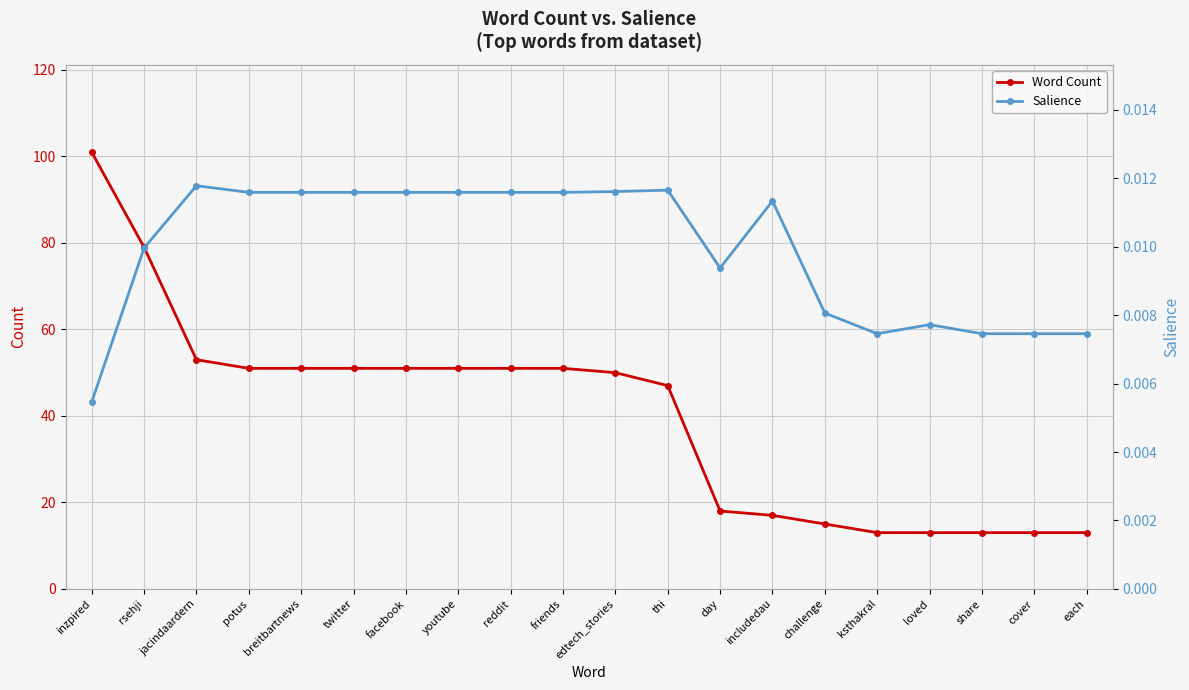

What is the total value across all series at each?

13.0